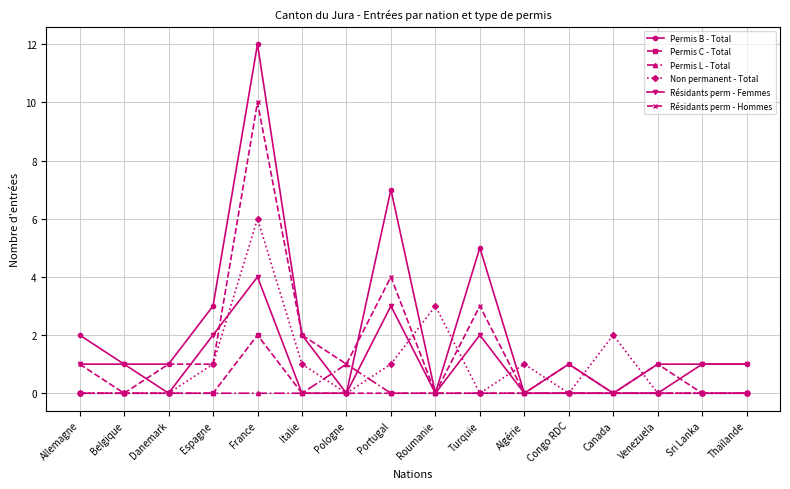

Rank the series by their maximum value, from highest to lowest.

Permis B - Total, Résidants perm - Hommes, Non permanent - Total, Résidants perm - Femmes, Permis C - Total, Permis L - Total